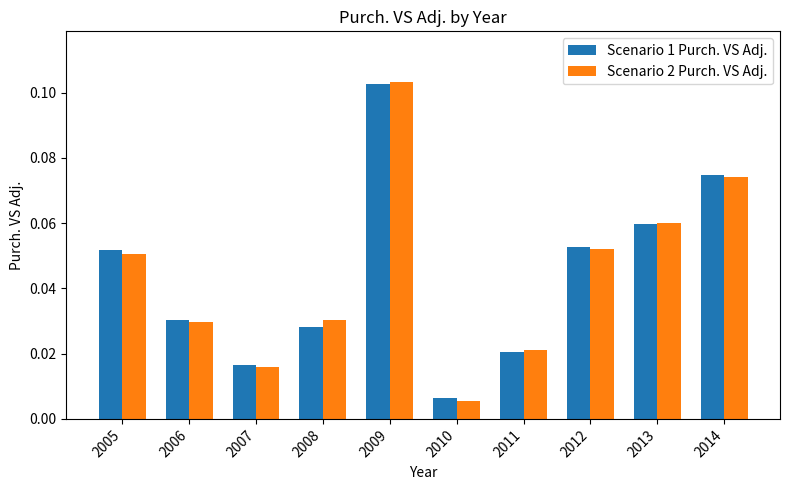

Which category has the highest value in the Scenario 1 Purch. VS Adj. series?

2009